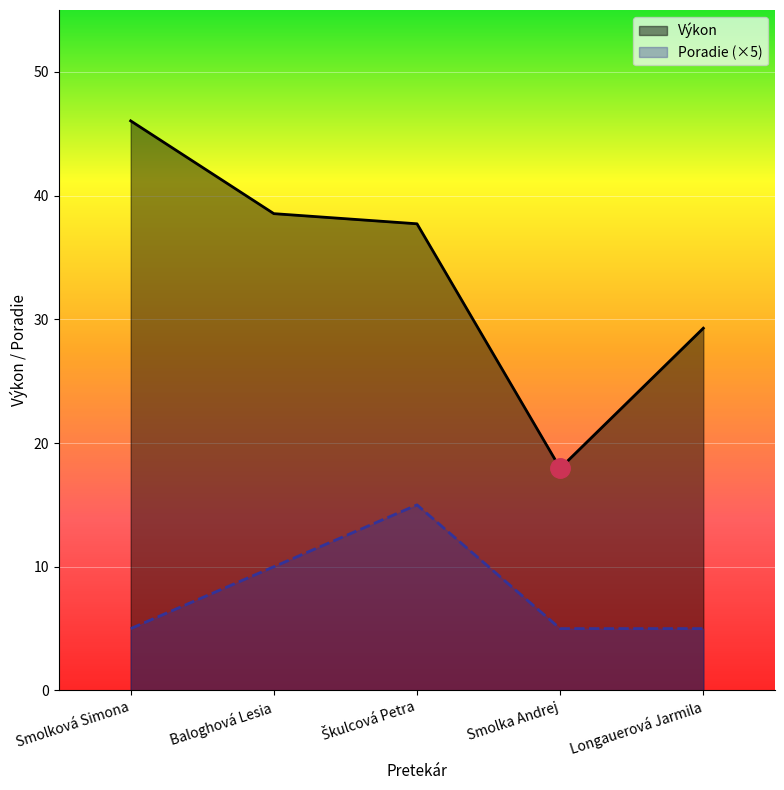

What is the label of the 1st point from the left?

Smolková Simona